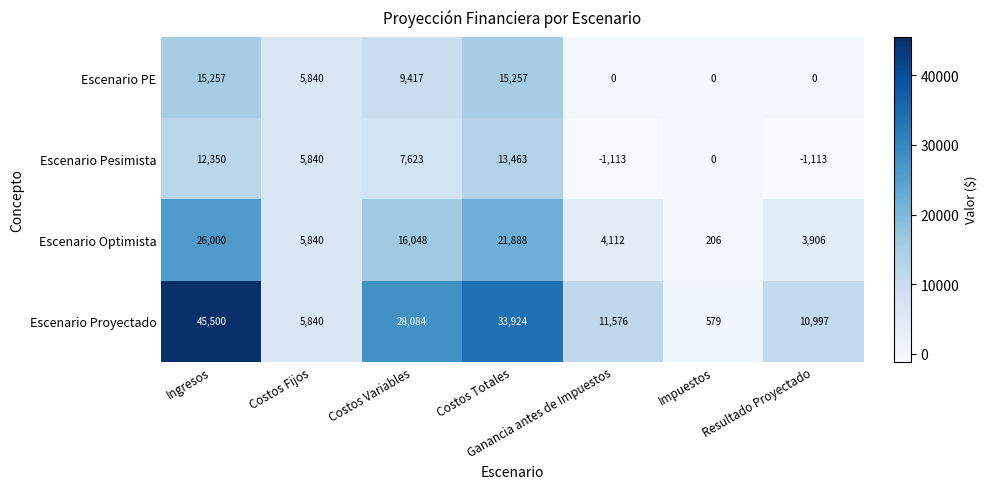

Rank the series at Resultado Proyectado from lowest to highest value.

Escenario Pesimista, Escenario PE, Escenario Optimista, Escenario Proyectado